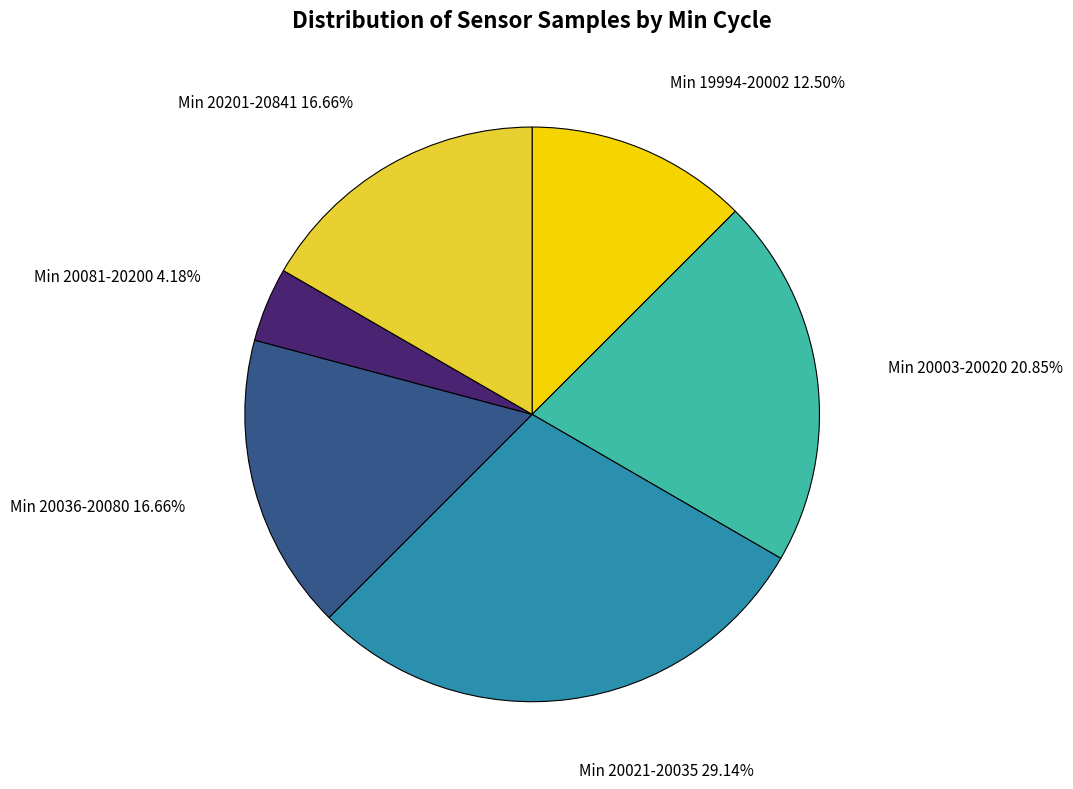

Is there a majority slice in this chart?

No